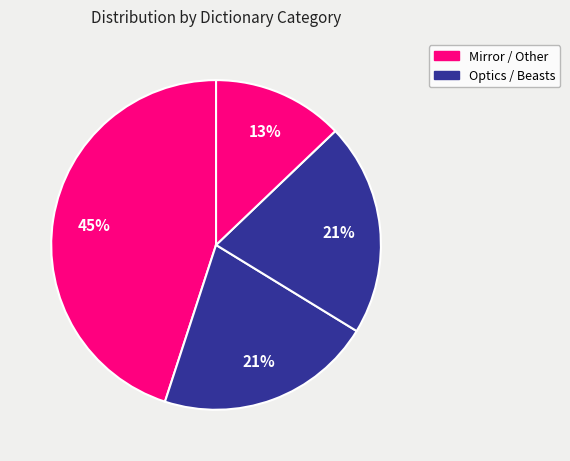

Is there a majority slice in this chart?

No